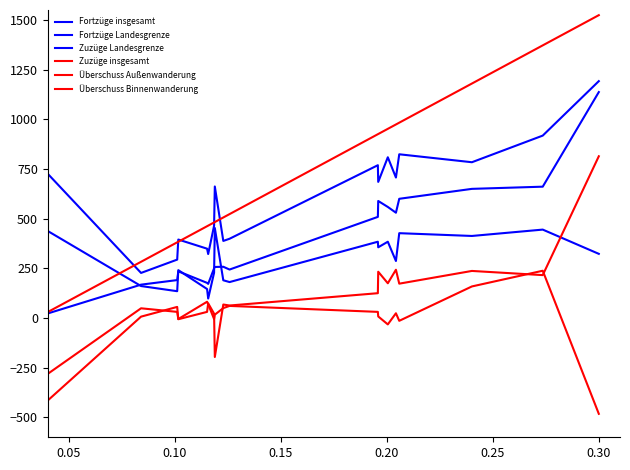

Does the chart have visible grid lines?

No